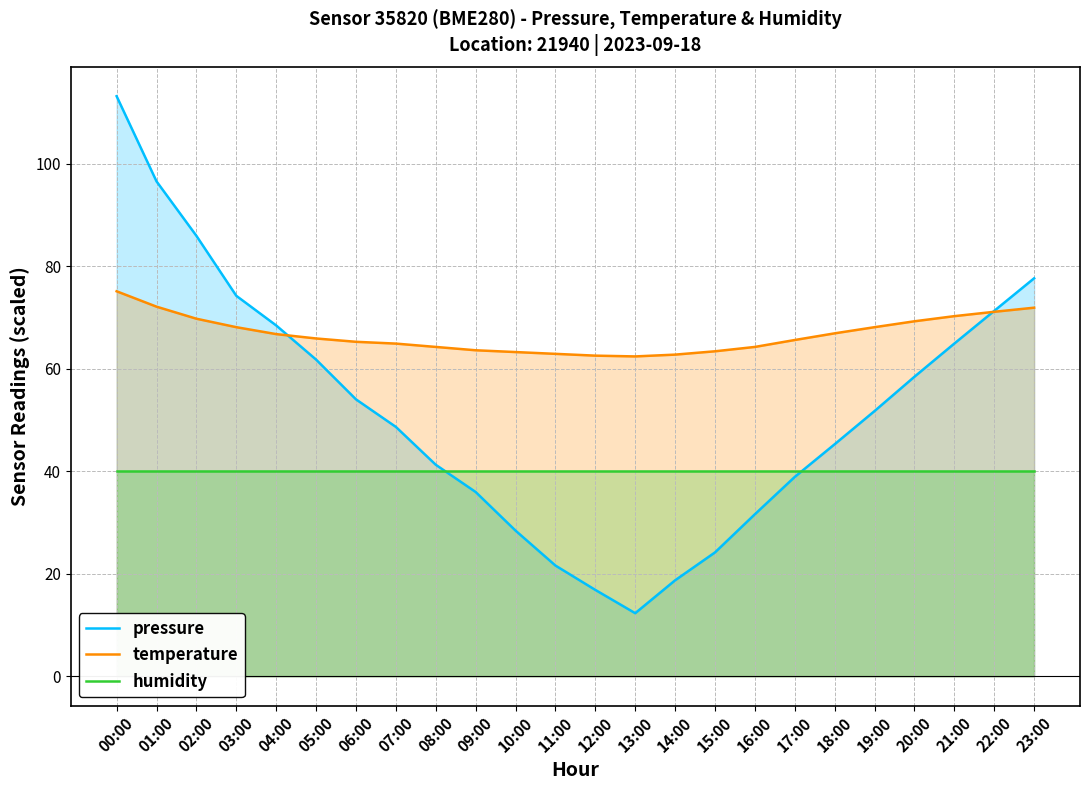

At which label is pressure closest to 62?

05:00